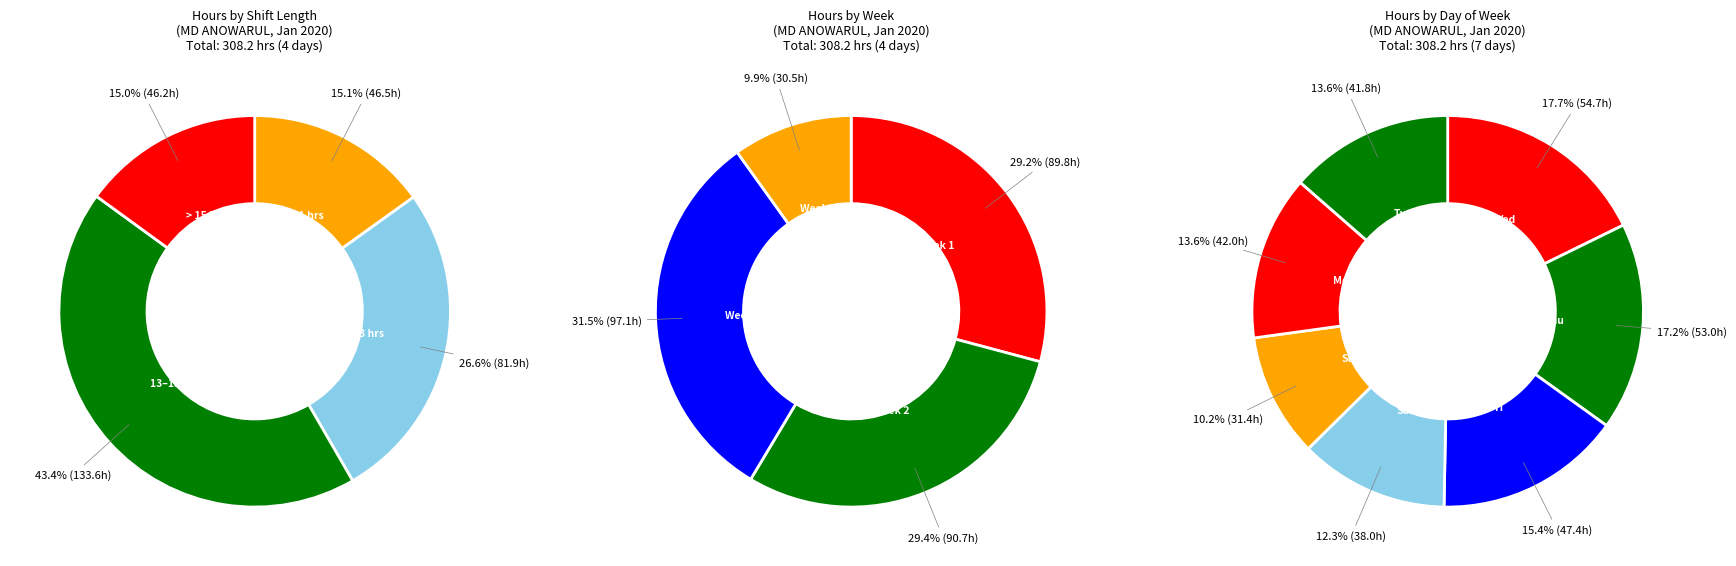

Is there a majority slice in this chart?

No